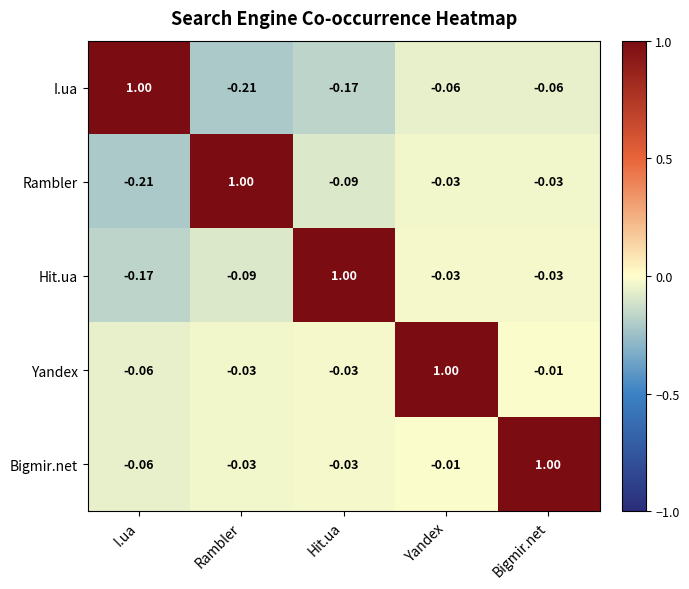

How many series are shown in this chart?

5